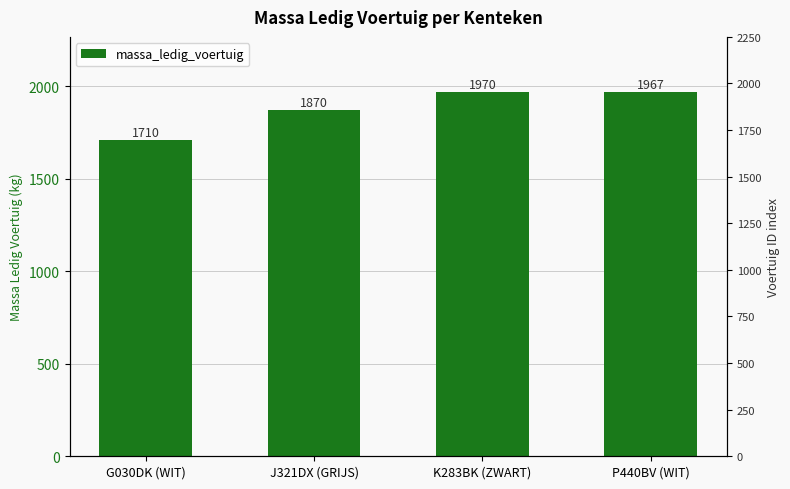

Rank the categories by value from highest to lowest.

K283BK (ZWART), P440BV (WIT), J321DX (GRIJS), G030DK (WIT)